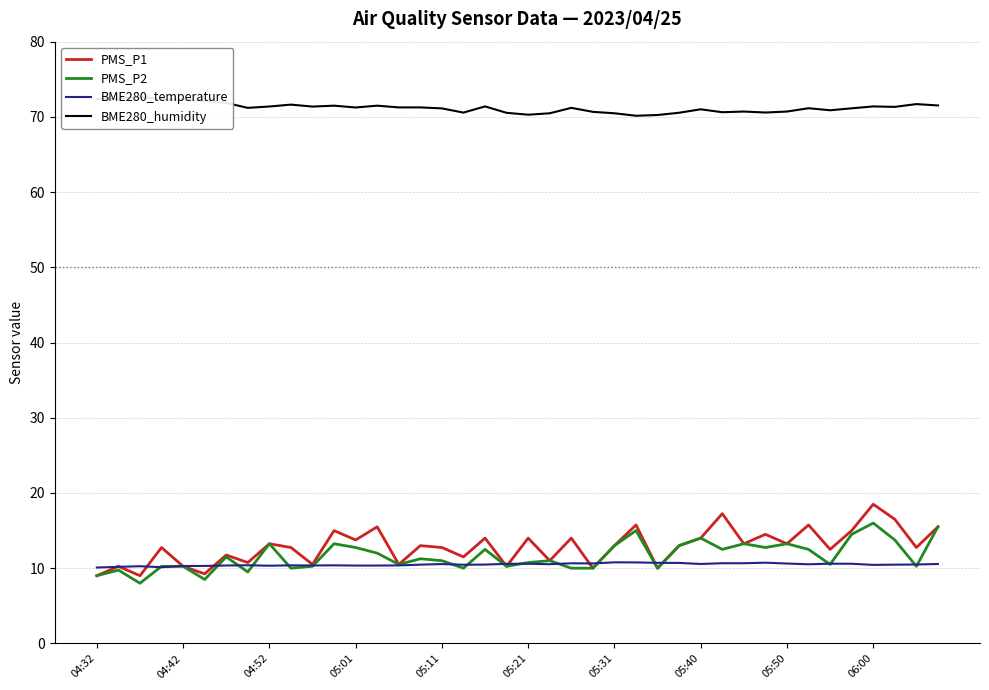

True or false: BME280_humidity and PMS_P2 cross at least once.

False